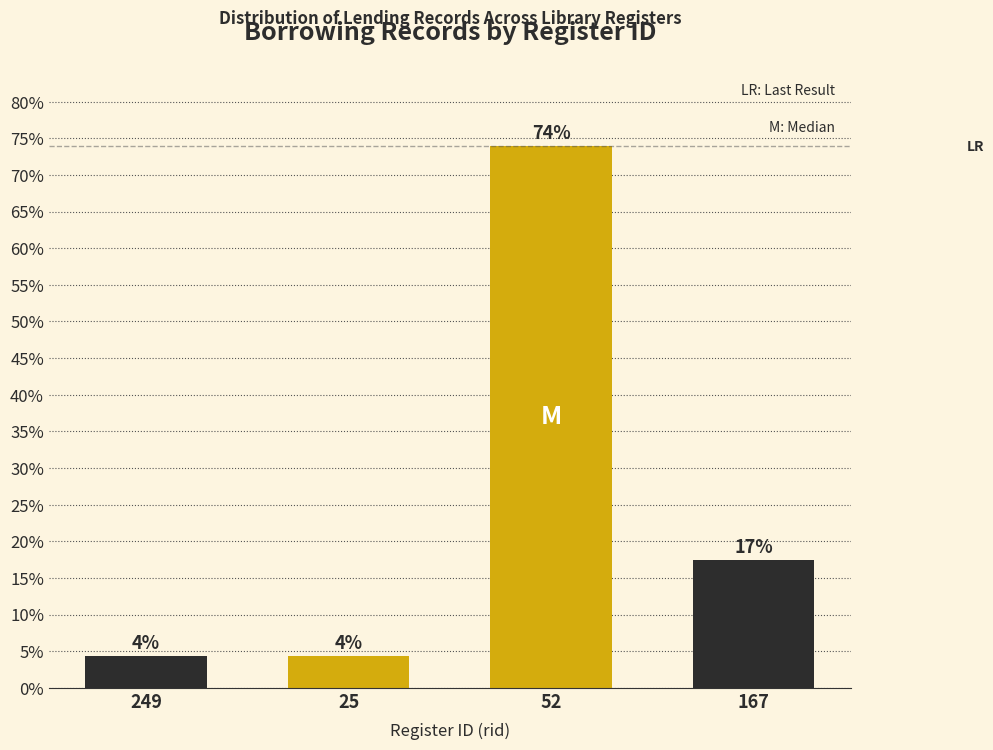

How many bars are there in total?

4